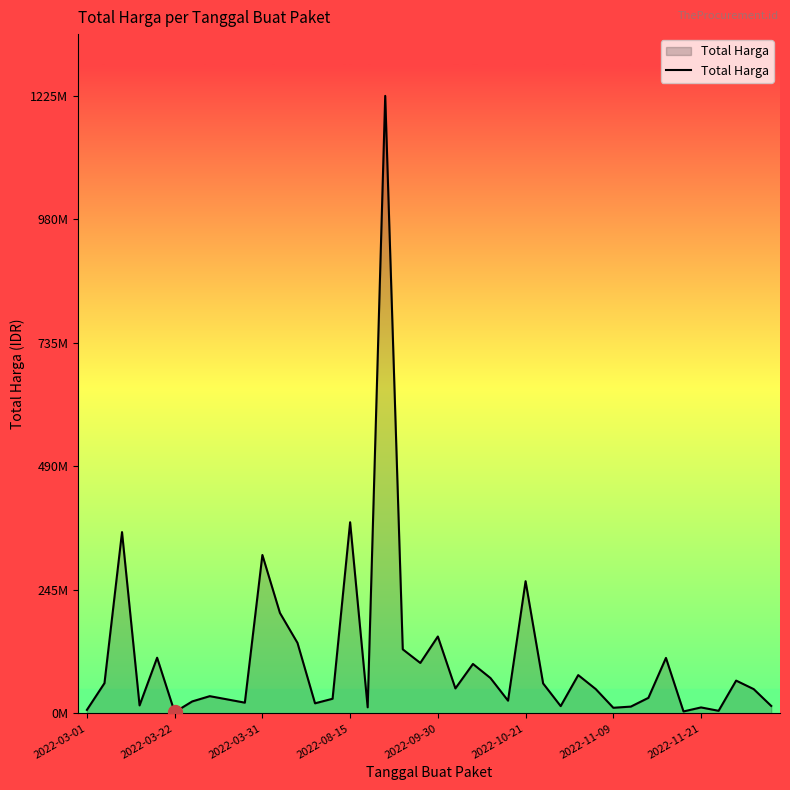

Reading right to left, list all the values displayed in this chart.

14750000	48140000	65000000	5093000	11800000	3825000	110000000	30800000	13442000	11100000	48140000	75920000	14400000	59375000	262118150	25200000	70000000	98000000	49478000	152477000	100000000	127000000	1224682000	12000000	379075000	29000000	19950000	139800000	199200000	314121780	21231000	27720000	34132505	23680800	2395750	110389990	15787200	359500000	59935000	6936000